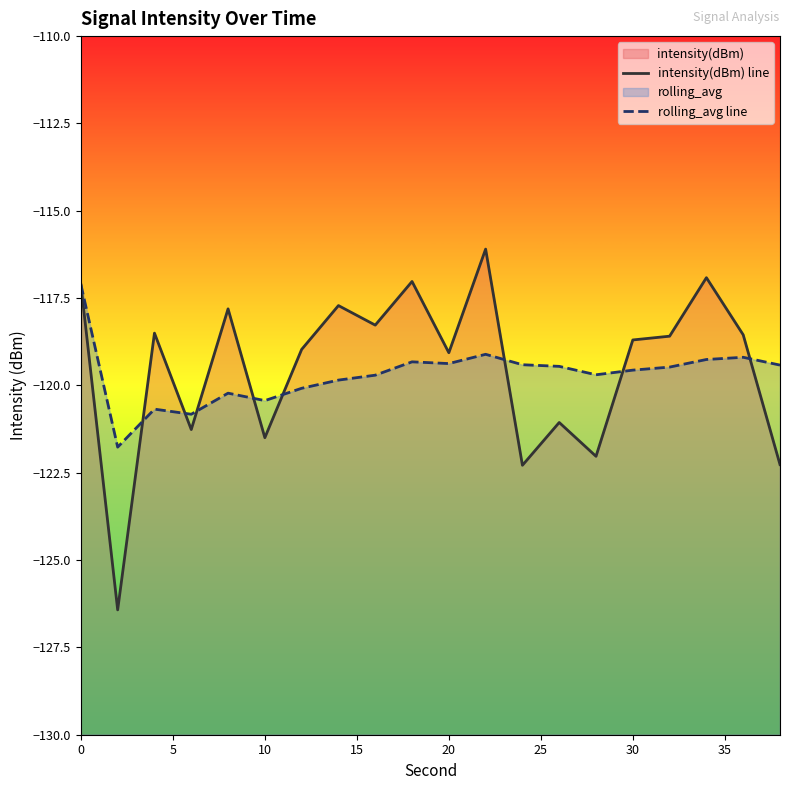

How many lines are shown in the chart?

2